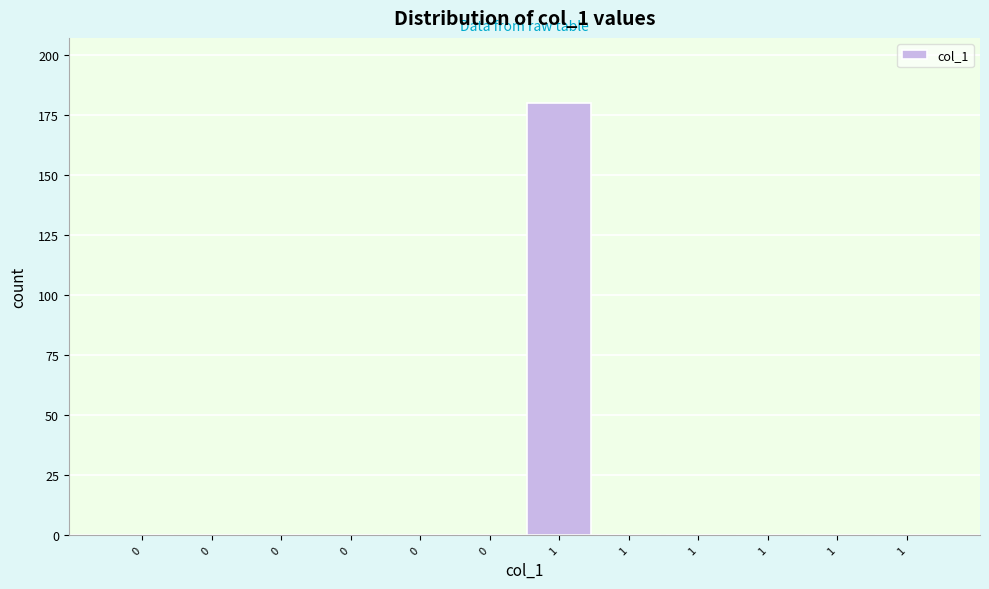

How many categories are shown in the chart?

12